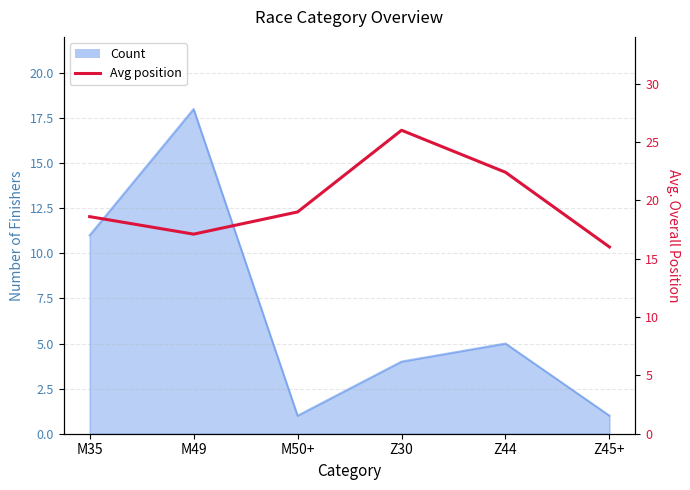

Where does the data first go above 19?

Z30